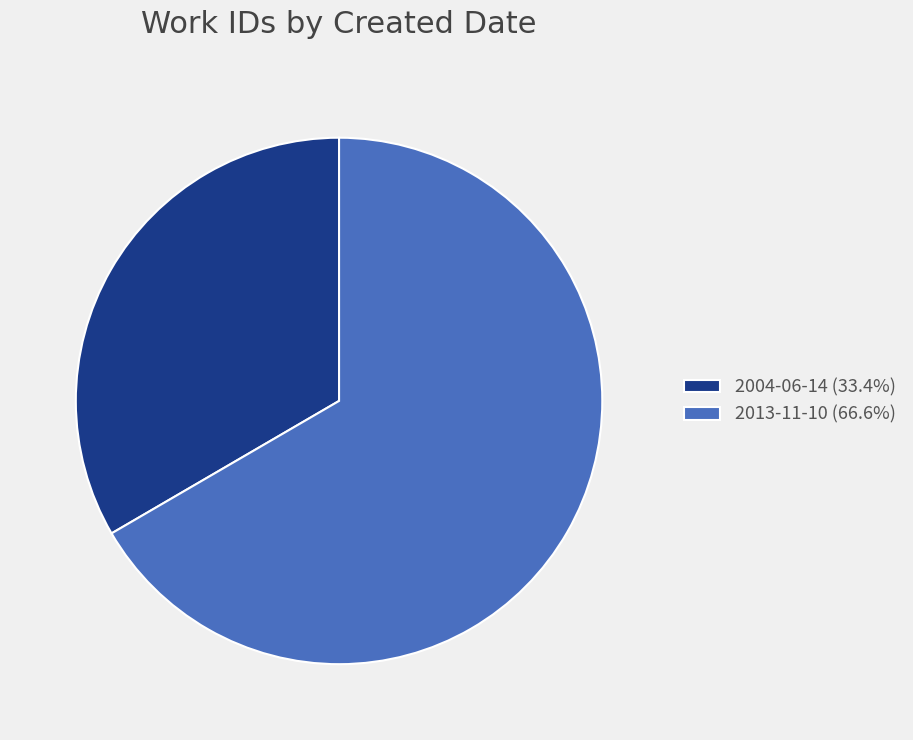

What is the majority slice?

2013-11-10